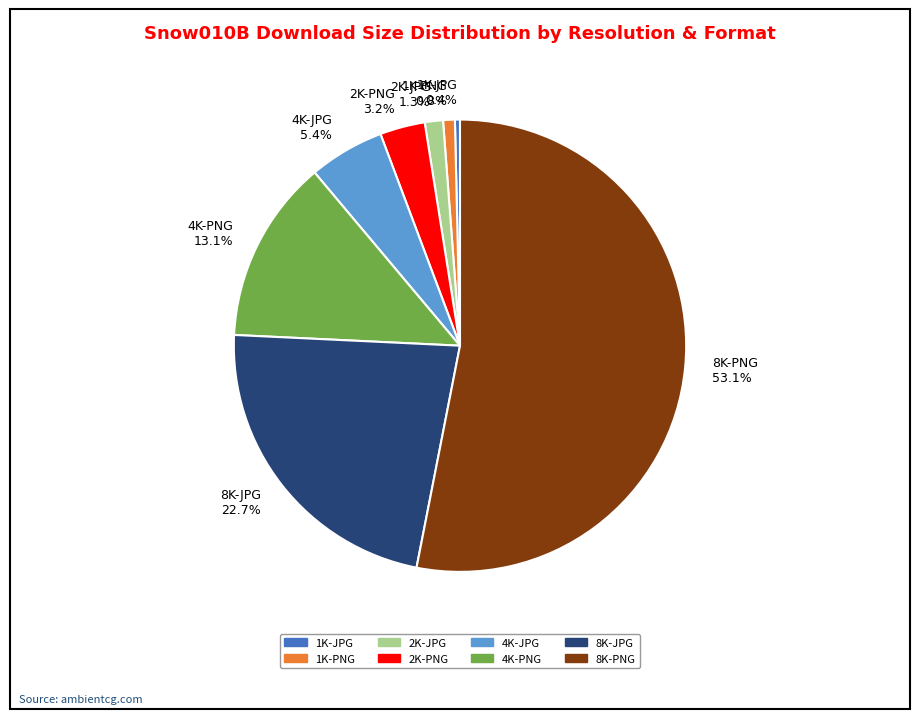

Does 1K-JPG account for over 50% of the chart?

No